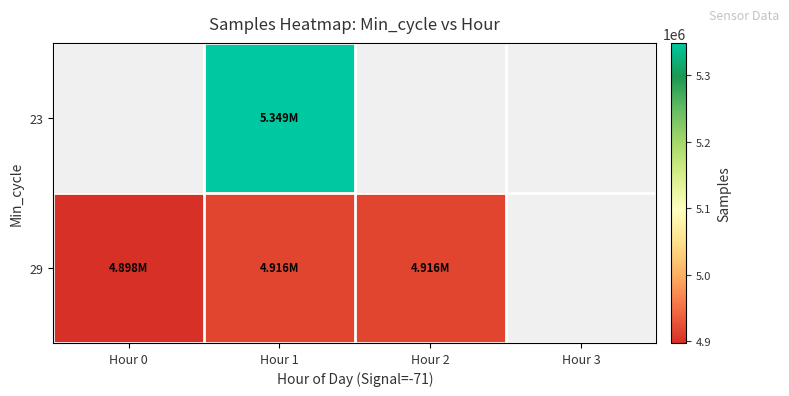

Which category has the lowest value in the 23 series?

Hour 0